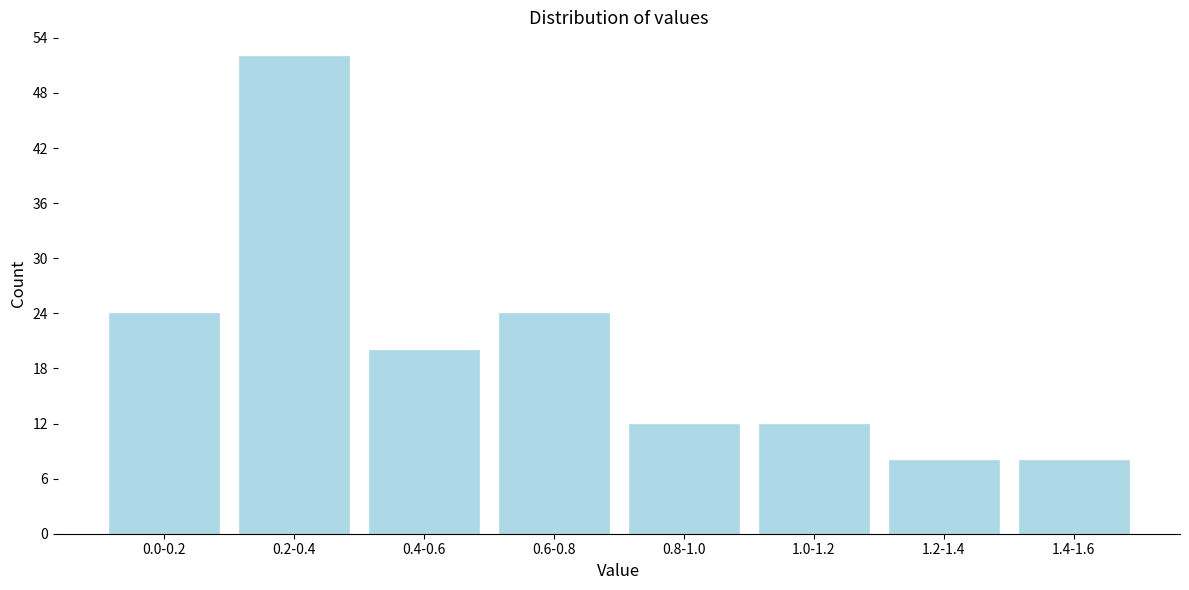

Reading right to left, what are all the values shown in this chart?

8	8	12	12	24	20	52	24